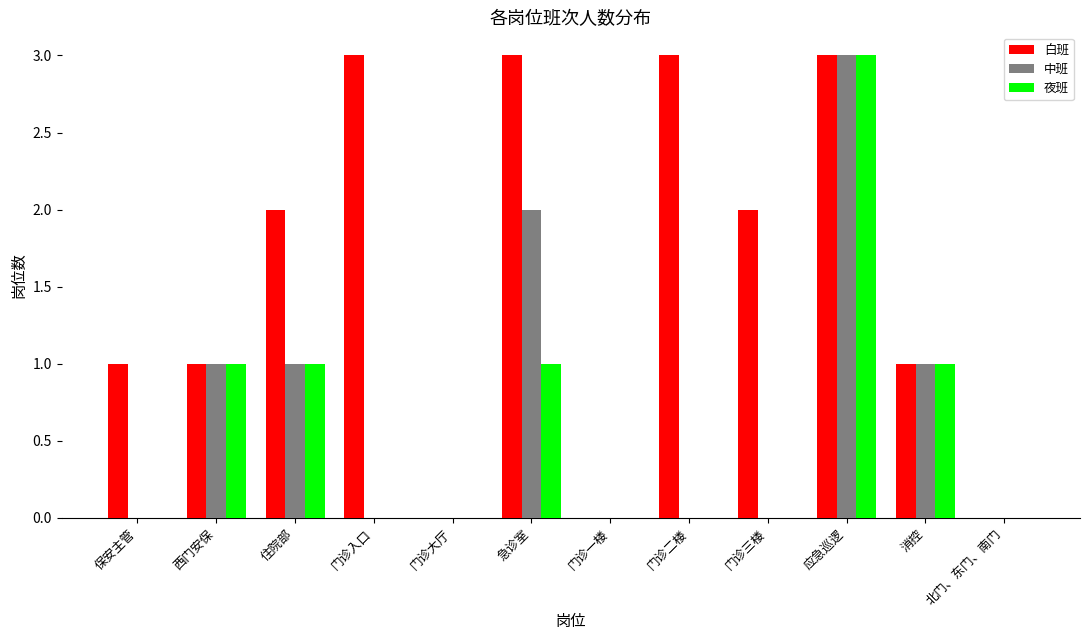

What are all the series names shown in the legend?

白班, 中班, 夜班